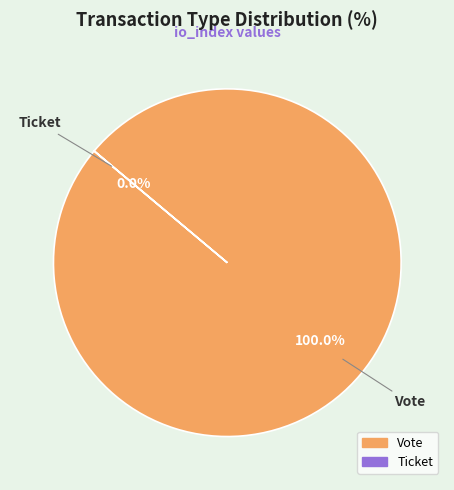

Rank the categories by value from highest to lowest.

Vote, Ticket